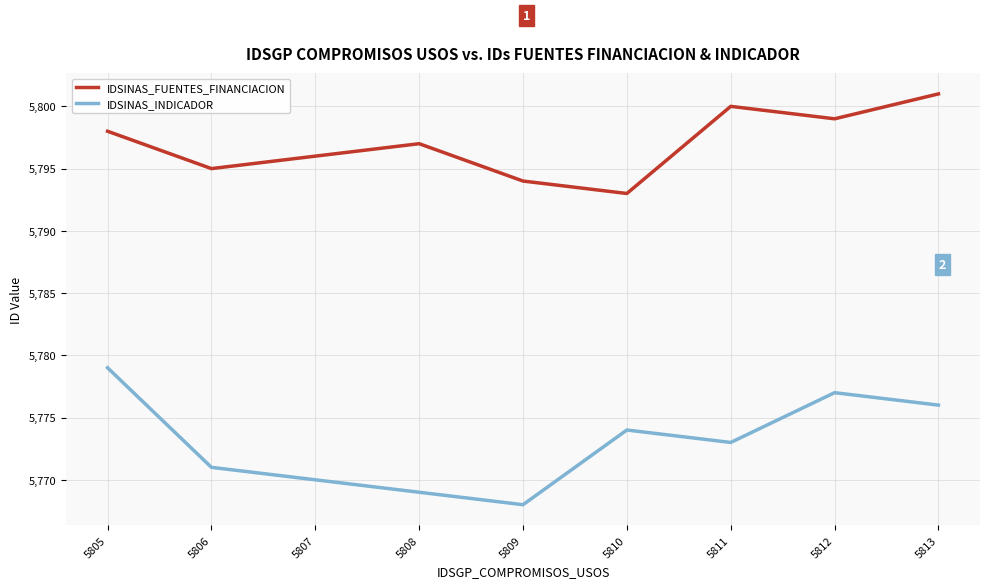

At which category does IDSINAS_INDICADOR reach its first local valley?

5809